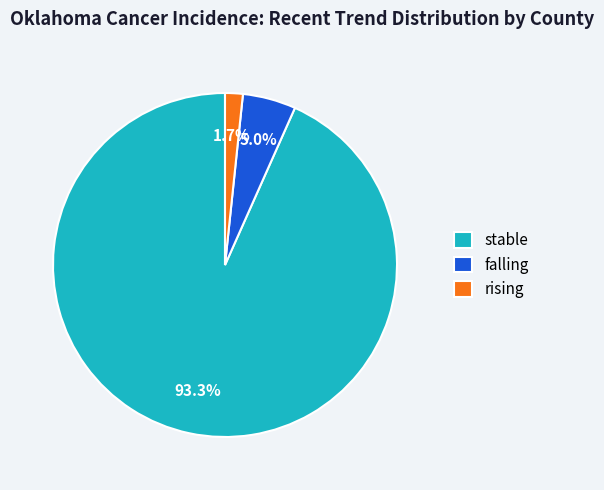

True or false: stable accounts for 99% of the total.

False